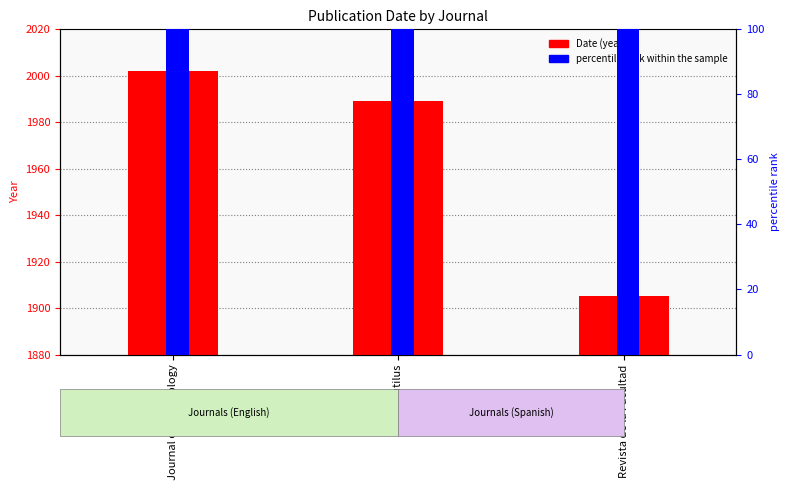

Which series has the largest total across all categories?

Date